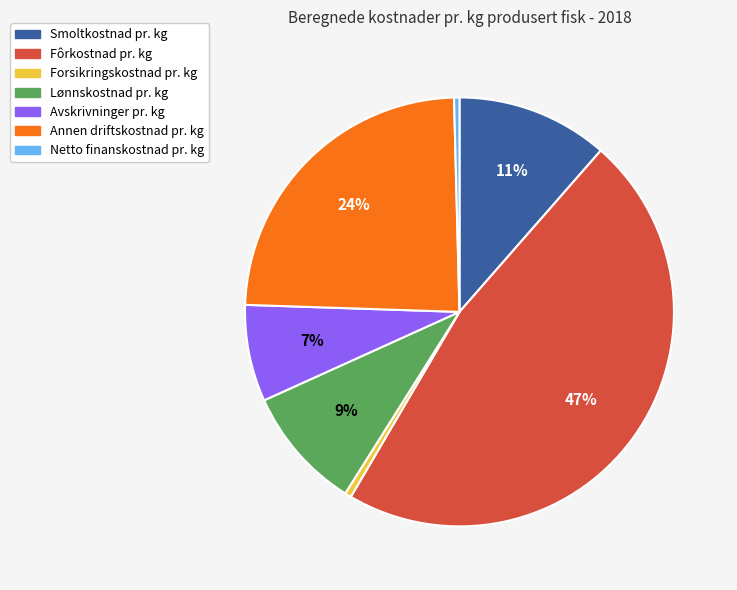

Is there a majority slice in this chart?

No